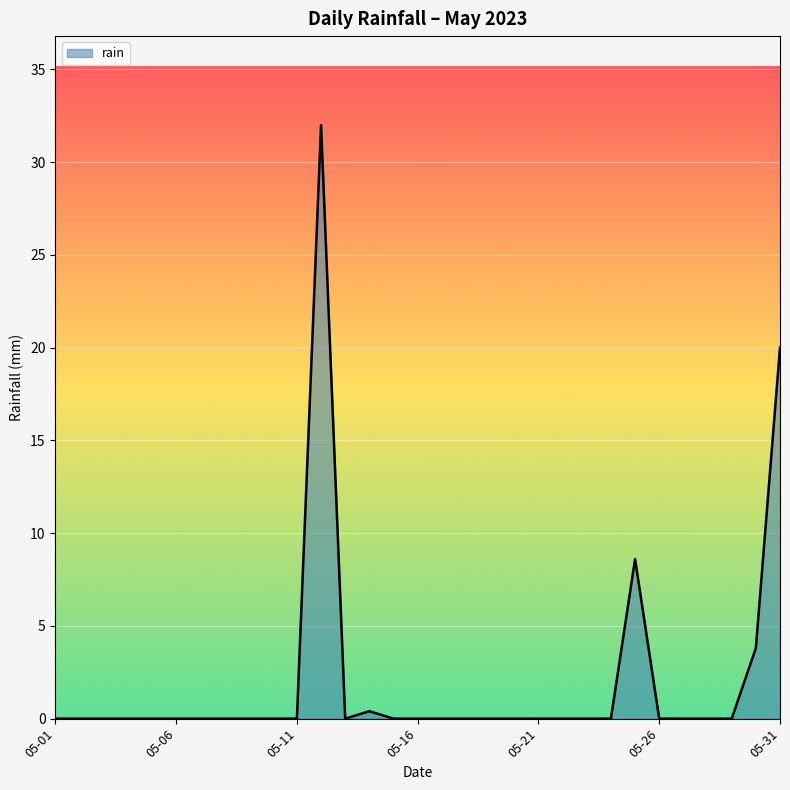

What is the maximum value shown in the chart?

32.0